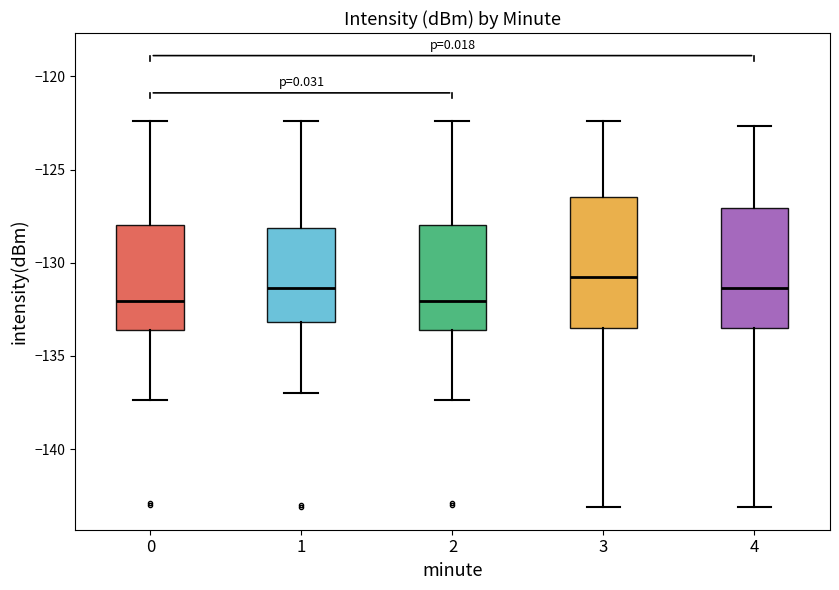

Where does the lower whisker of the box at x = 0 end on the y-axis? The values are not printed on the chart, so give them approximately, as read against the axis.

-137.5